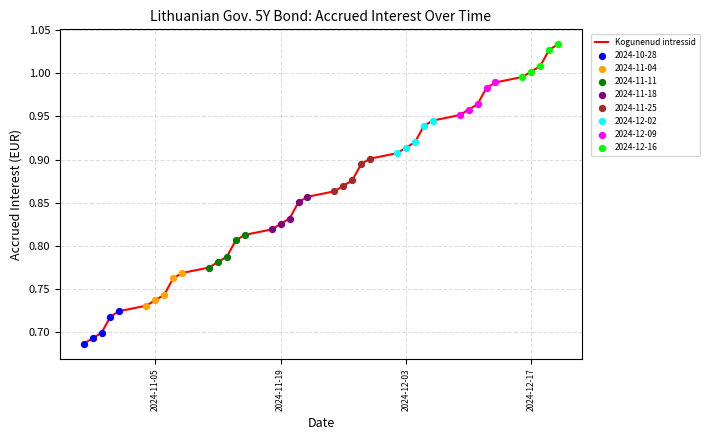

What is the difference between the maximum and minimum values?

0.3